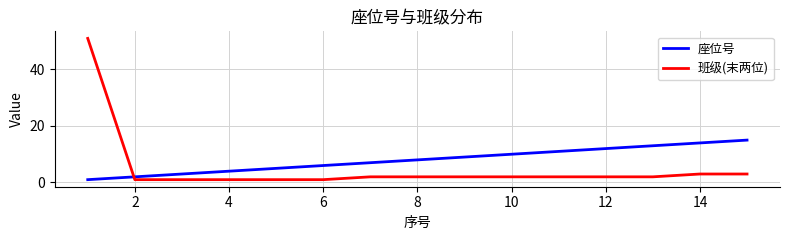

What is the difference between the maximum and minimum values in the 班级(末两位) series?

50